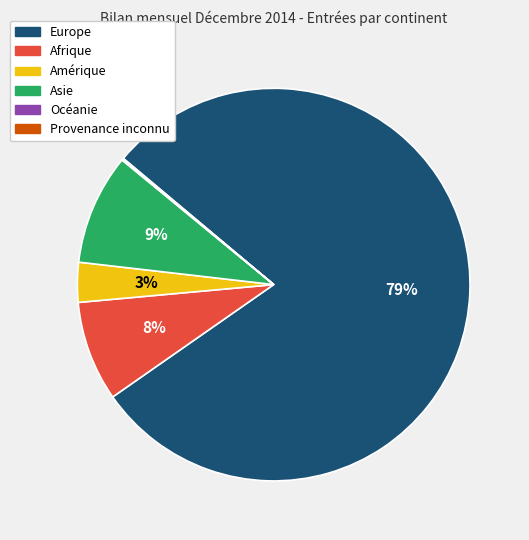

What is the majority slice?

Europe